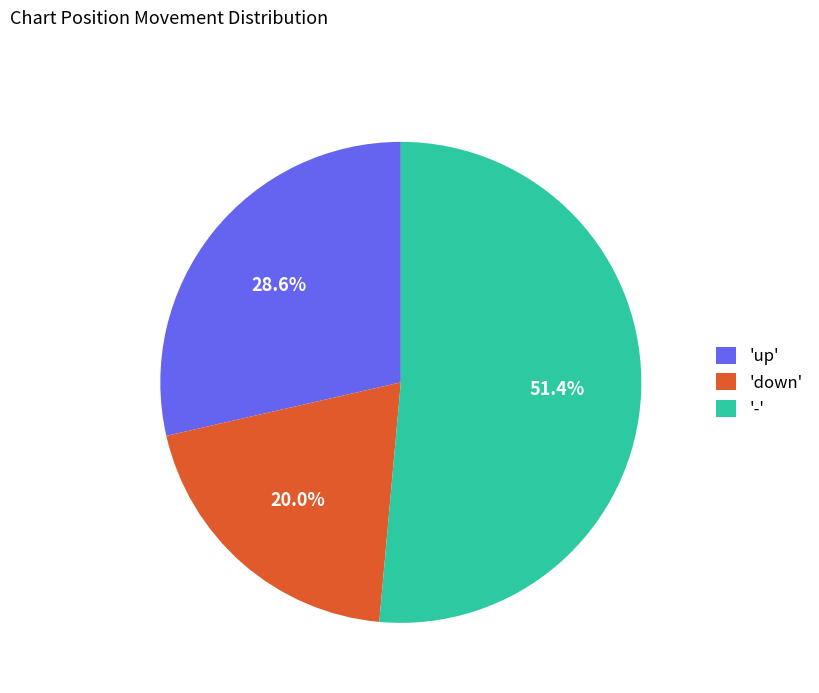

Which category has the smallest portion of the pie?

'down'